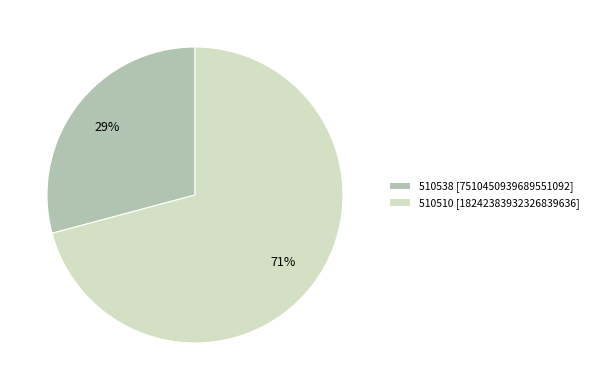

What percentage is the 510538 slice, to the nearest percent?

29%